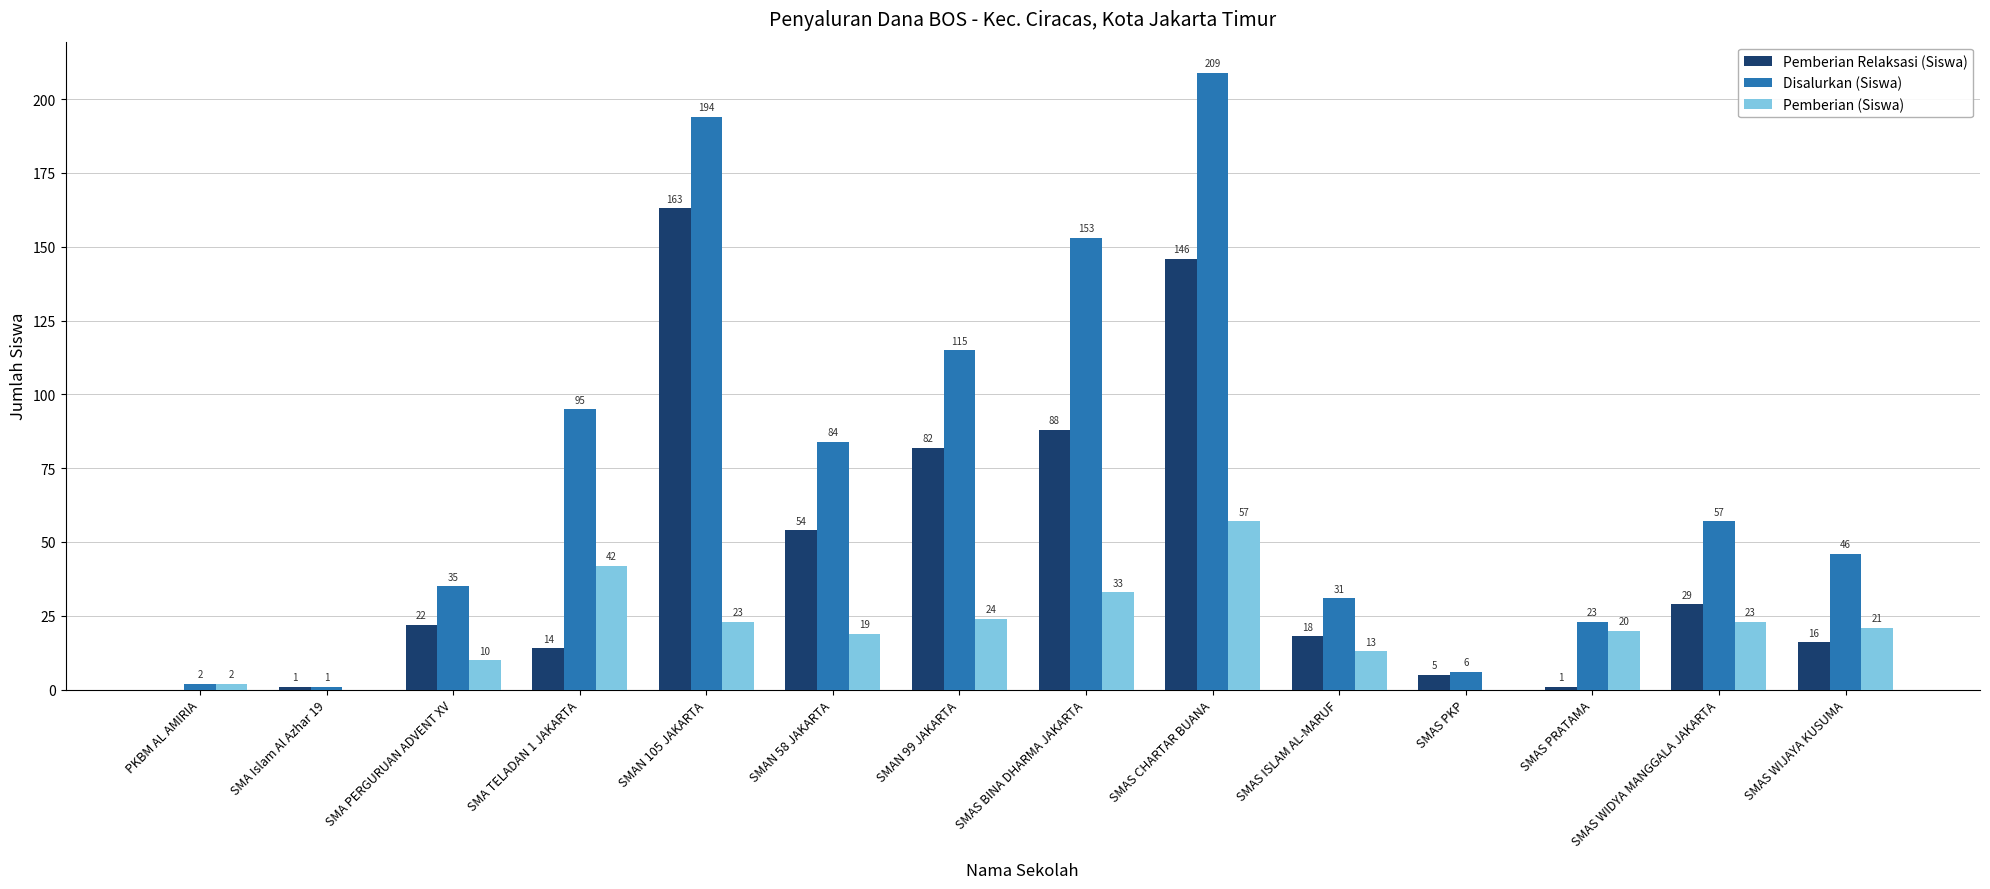

Where does the Pemberian (Siswa) series first go above 21?

SMA TELADAN 1 JAKARTA